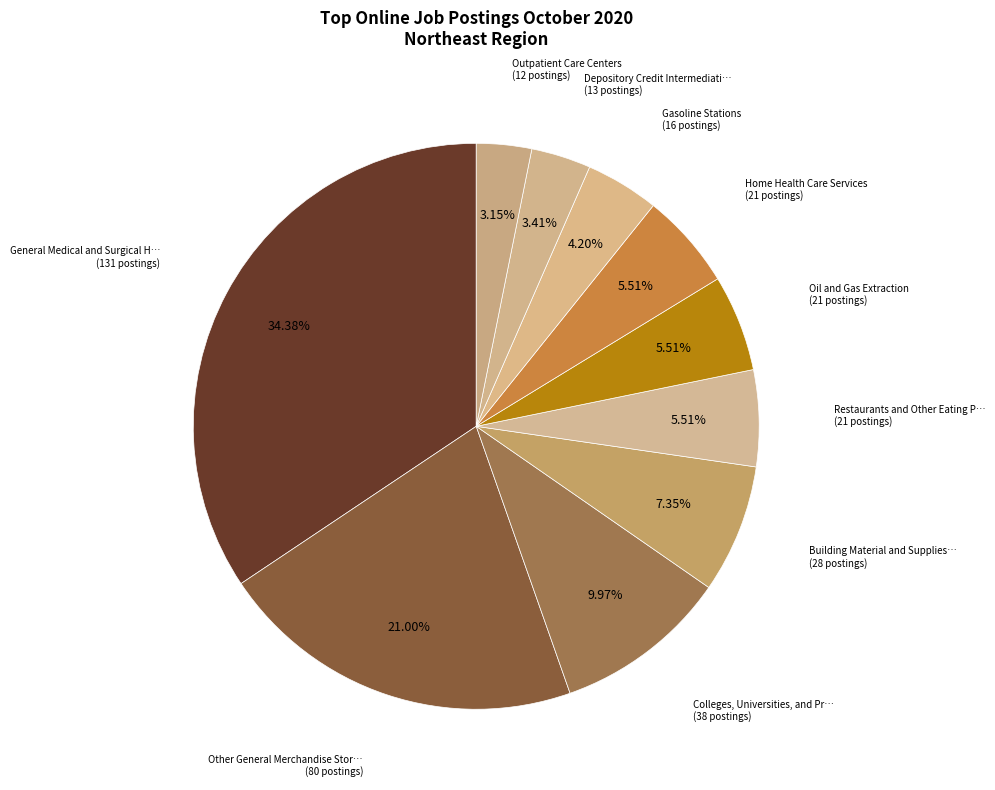

Count the number of slices in the pie.

10